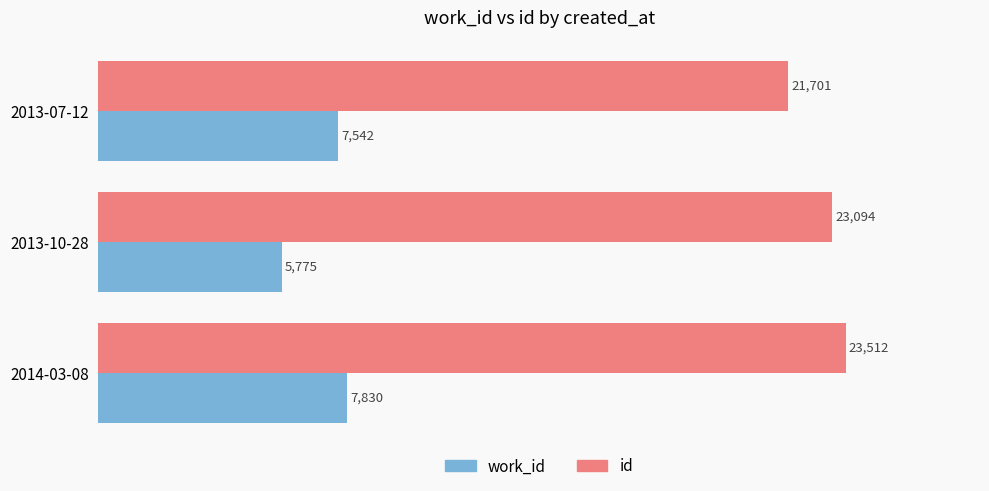

How many categories are shown in the chart?

3